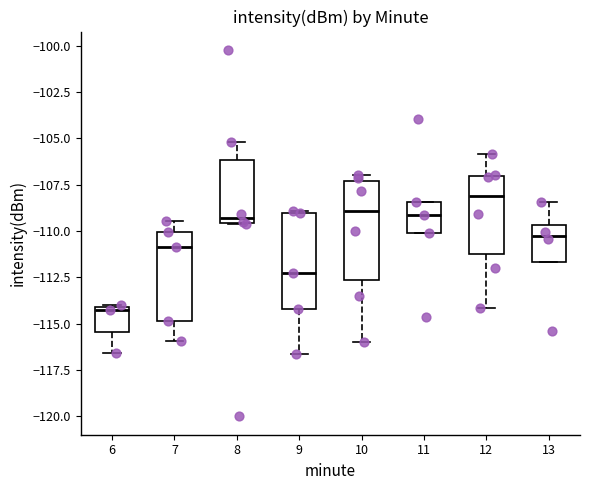

Which box has the highest median line?

12